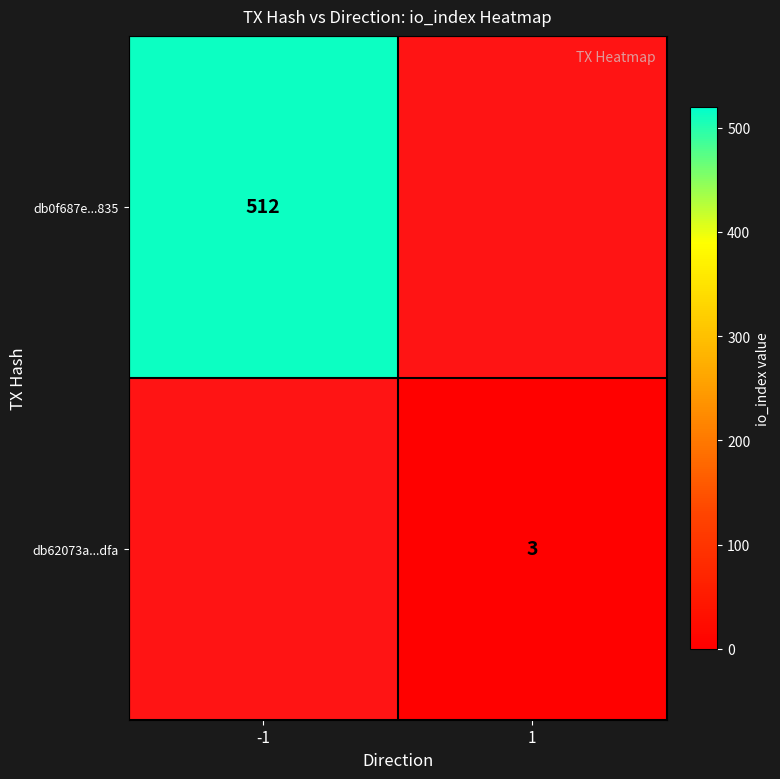

Which series has the largest range (max minus min)?

db0f687e...835